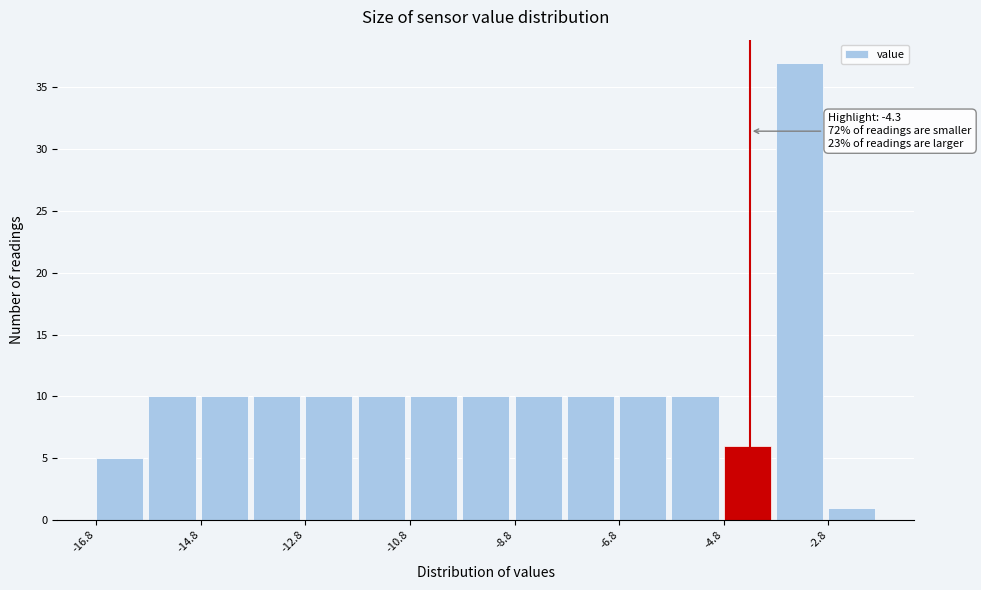

Over which range of the x-axis is the bar tallest?

-3.8 to -2.8